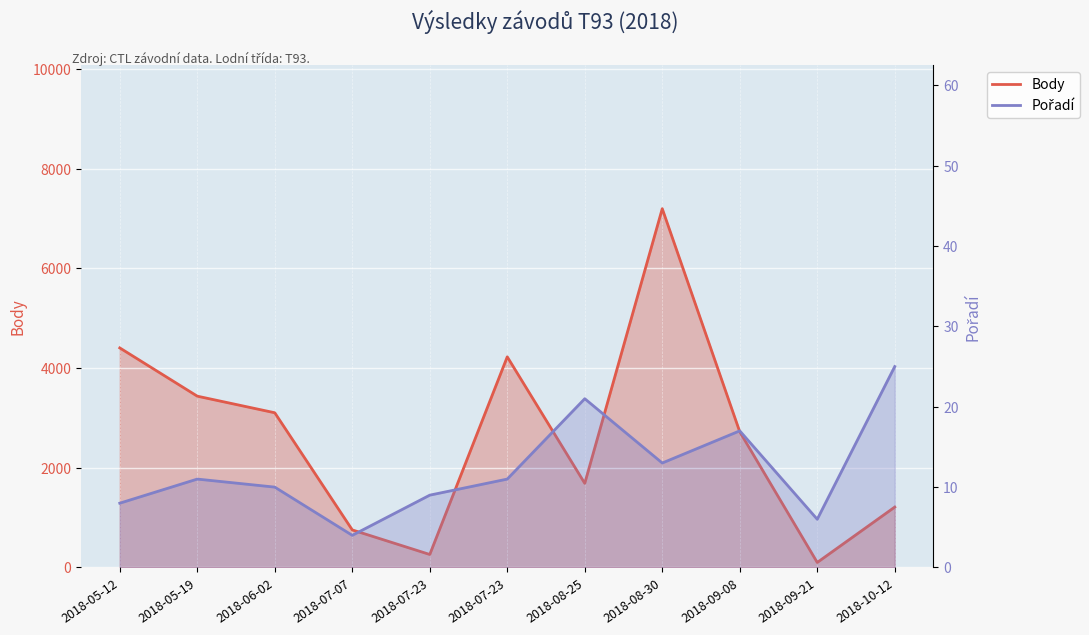

What is the difference between the second highest and second lowest values in the Body series?

4144